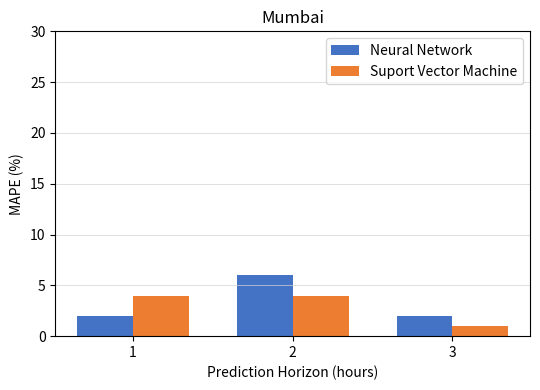

What is the value of the Neural Network bar at the 2nd from the left?

6